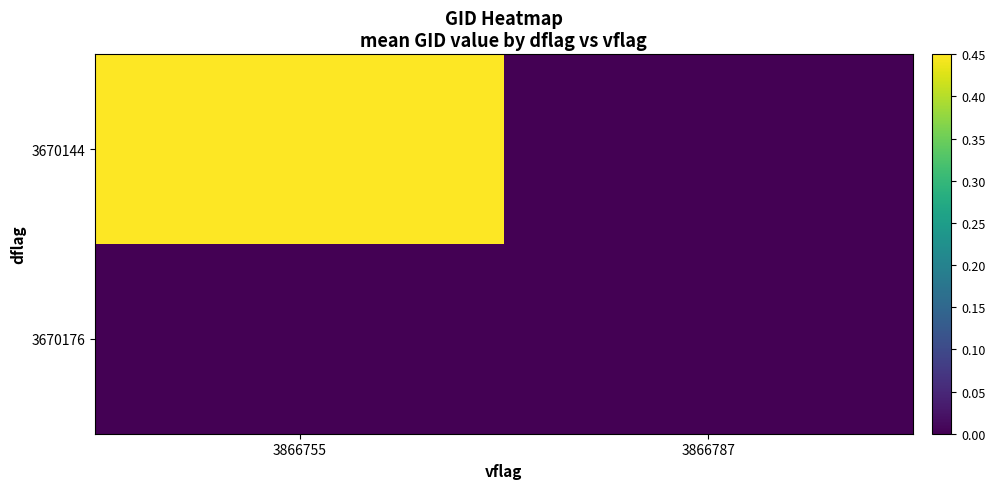

What is the difference between the highest and lowest values at 3866755?

1.0